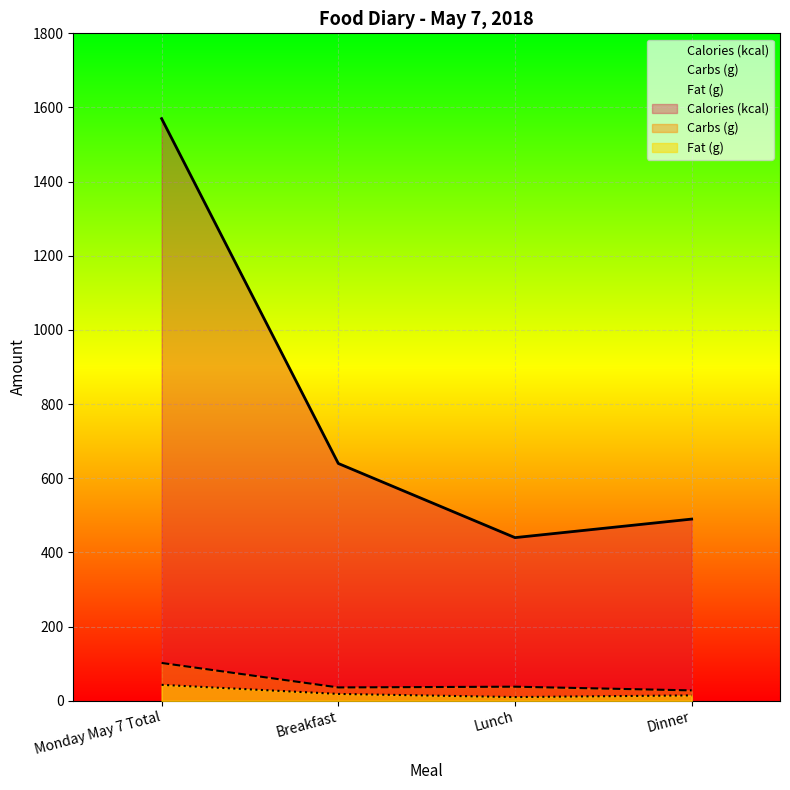

The Carbs (g) series shows 41.0 at Dinner. True or false?

False